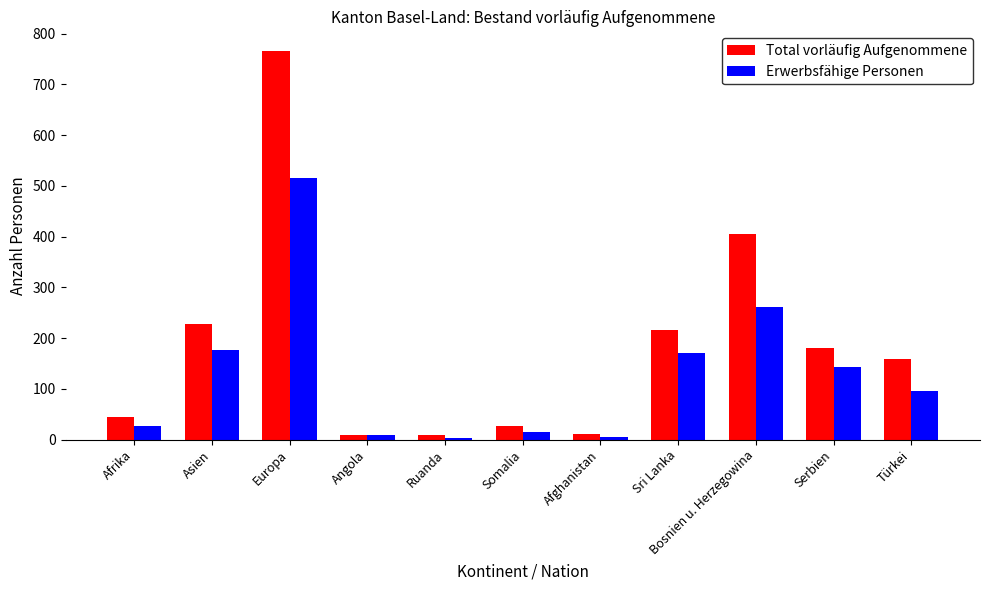

What is the smallest value displayed?

3